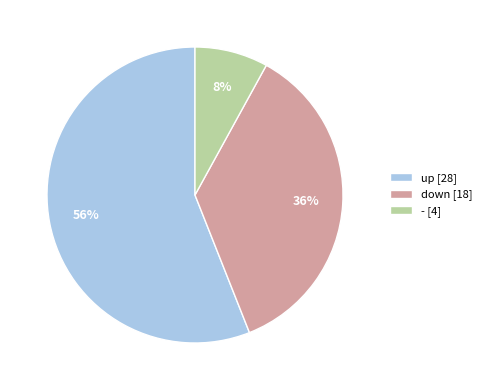

To the nearest percent, what percentage of the pie is -?

8%